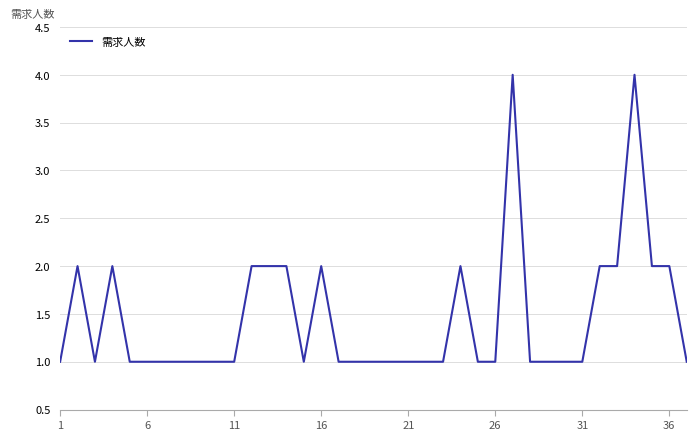

What is the average value?

1